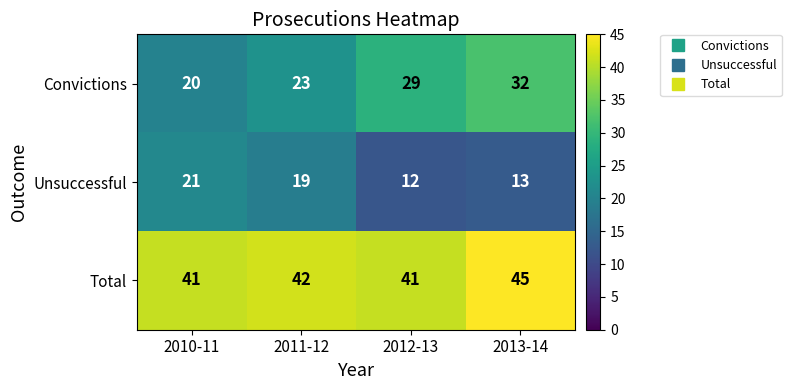

Read the Total value at 2011-12.

42